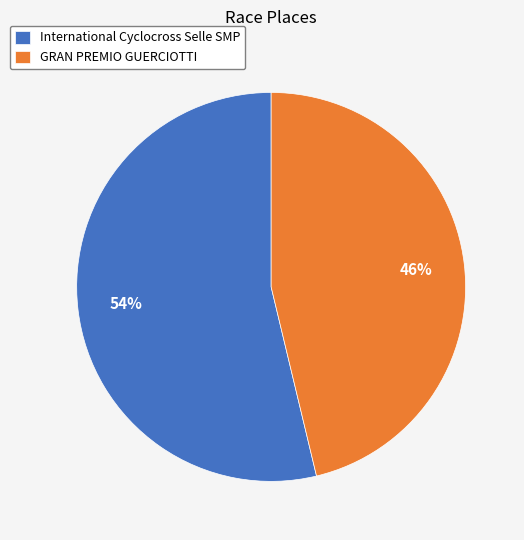

Does any single category account for the majority?

Yes